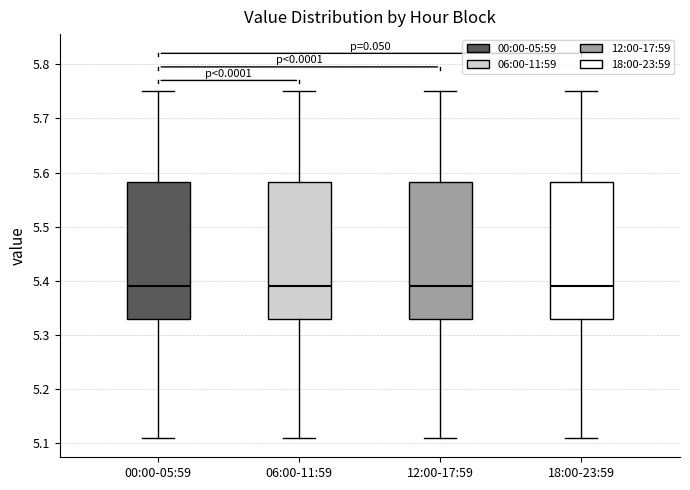

Where does the lower whisker of the box for 06:00-11:59 end on the y-axis? The values are not printed on the chart, so give them approximately, as read against the axis.

5.11